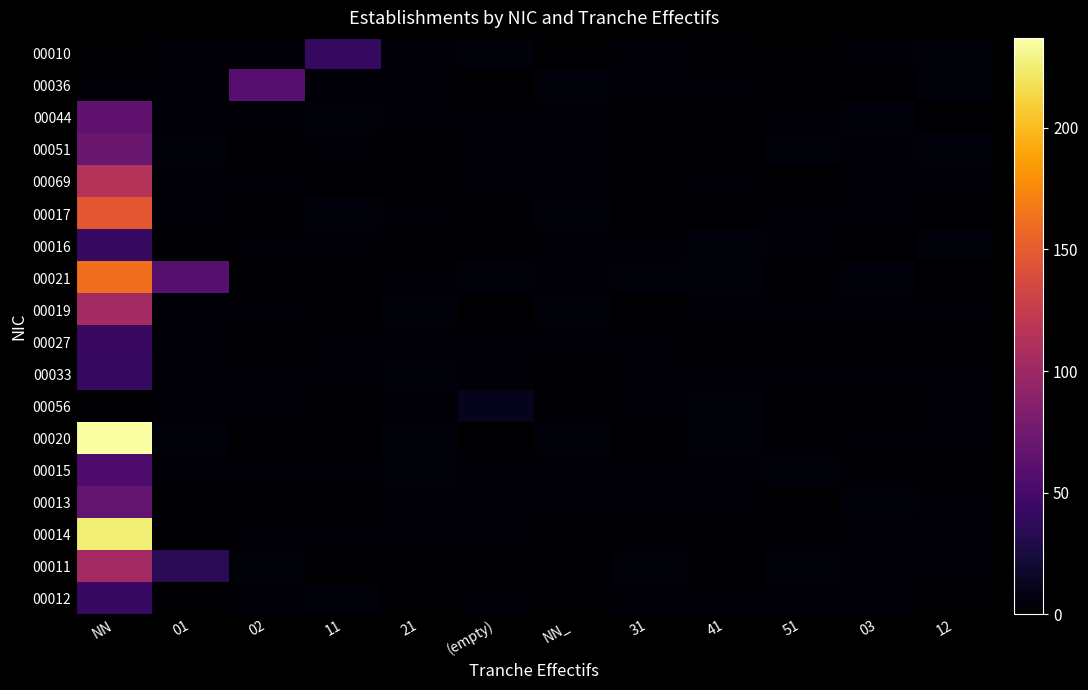

Which has a higher value, 02 or 12?

12